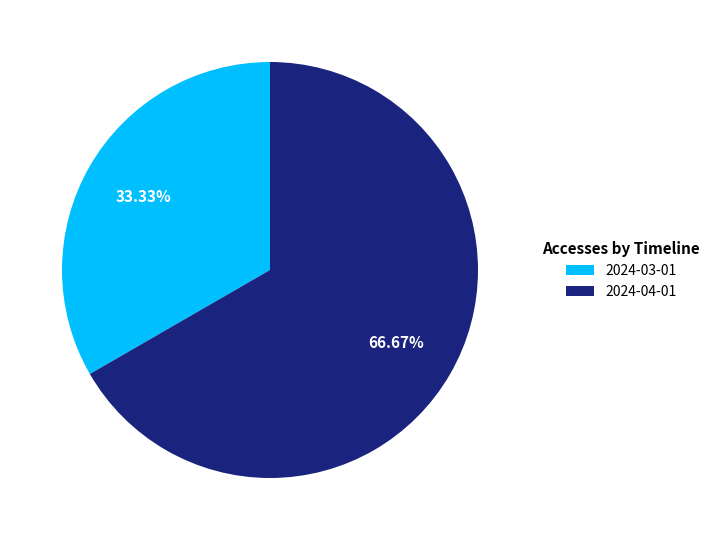

How many slices are in this pie chart?

2